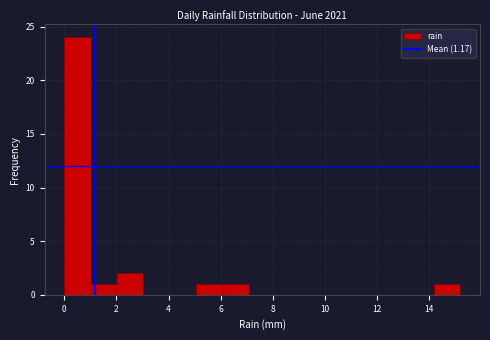

Which range on the x-axis has the tallest bar?

0.0 to 1.0